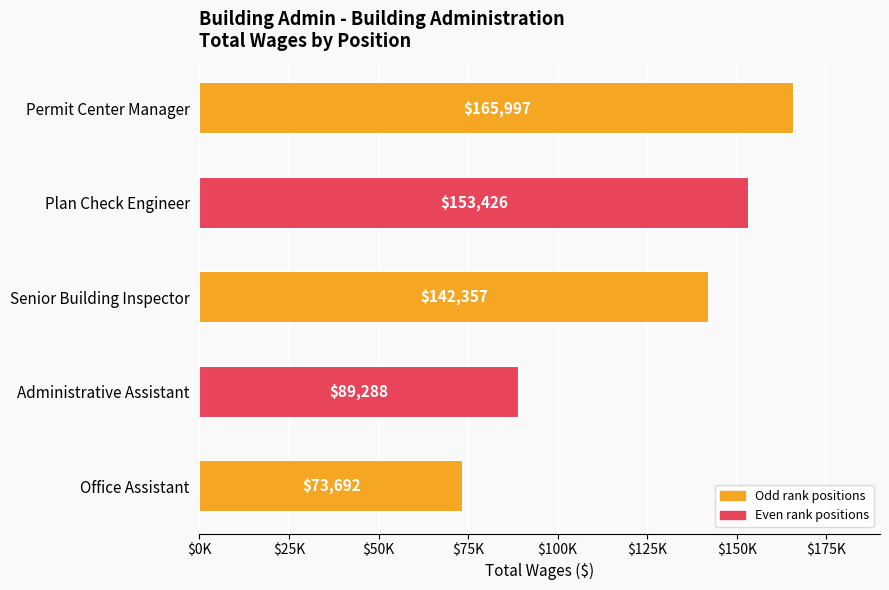

At which label is the value closest to 119844?

Senior Building Inspector